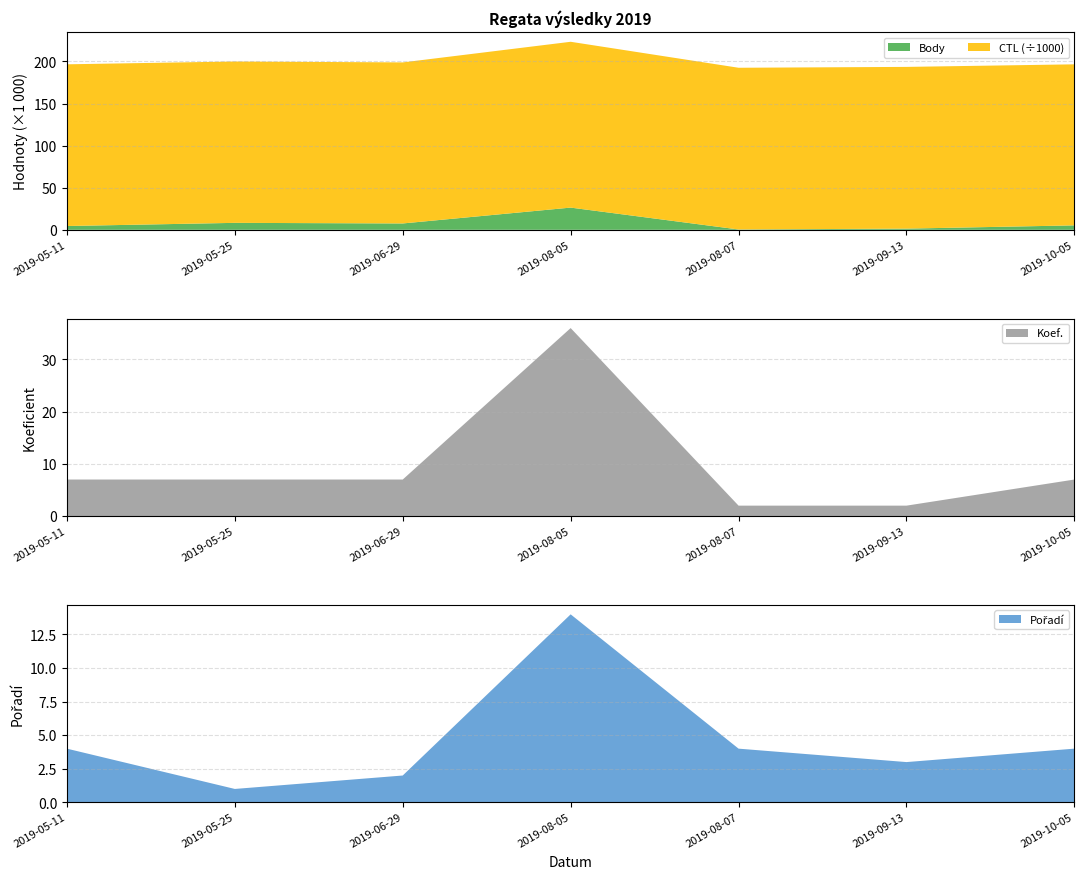

Reading left to right, extract all data points from this chart.

Body: 2019-05-11=4515	2019-05-25=8261	2019-06-29=7551	2019-08-05=26389	2019-08-07=396	2019-09-13=1406	2019-10-05=5279
CTL: 2019-05-11=192109	2019-05-25=191709	2019-06-29=191335	2019-08-05=197012	2019-08-07=192138	2019-09-13=192154	2019-10-05=191332
Koef.: 2019-05-11=7	2019-05-25=7	2019-06-29=7	2019-08-05=36	2019-08-07=2	2019-09-13=2	2019-10-05=7
Poradi: 2019-05-11=4	2019-05-25=1	2019-06-29=2	2019-08-05=14	2019-08-07=4	2019-09-13=3	2019-10-05=4